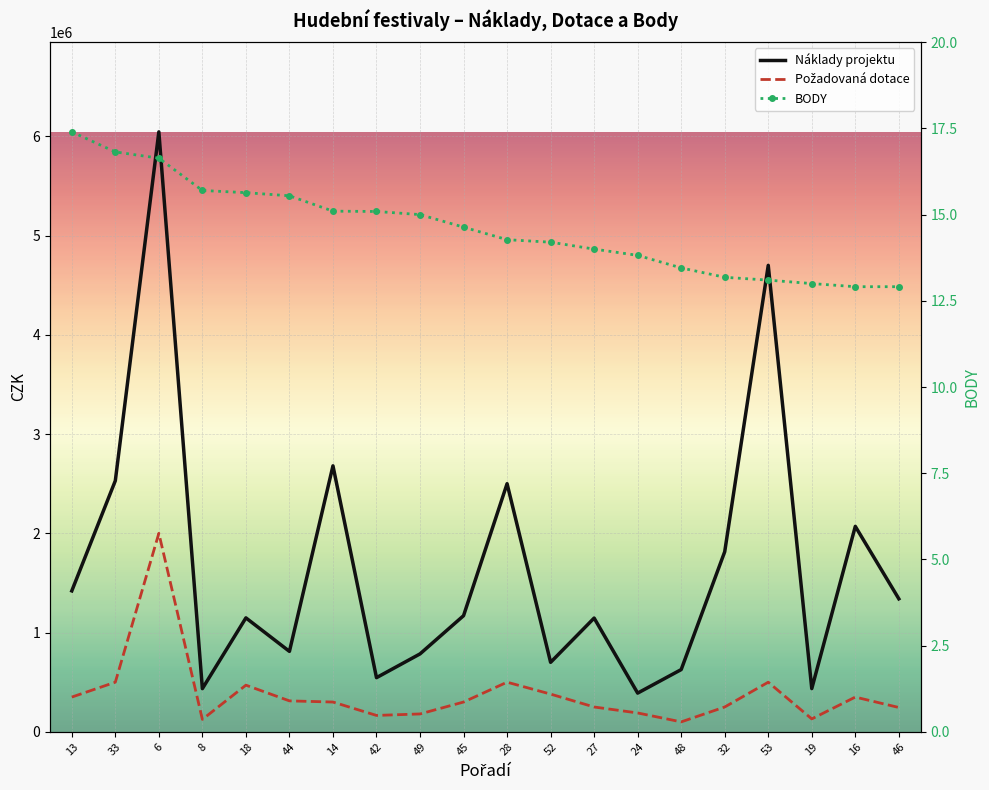

In Náklady projektu, how many points are lower than both neighbors (excluding endpoints)?

6